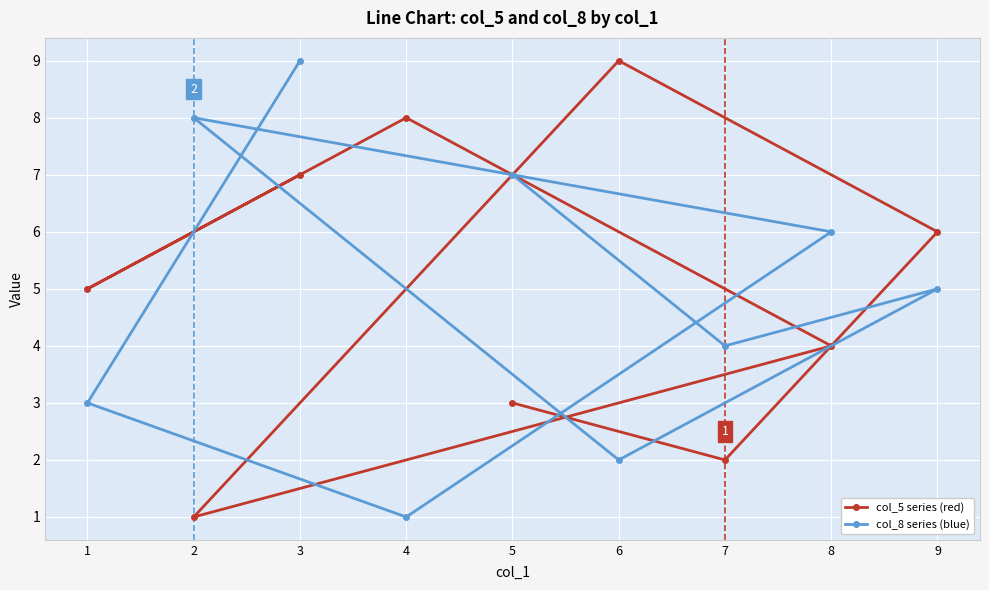

What is the value of the col_5 series (red) point at the 5th from the left?

3